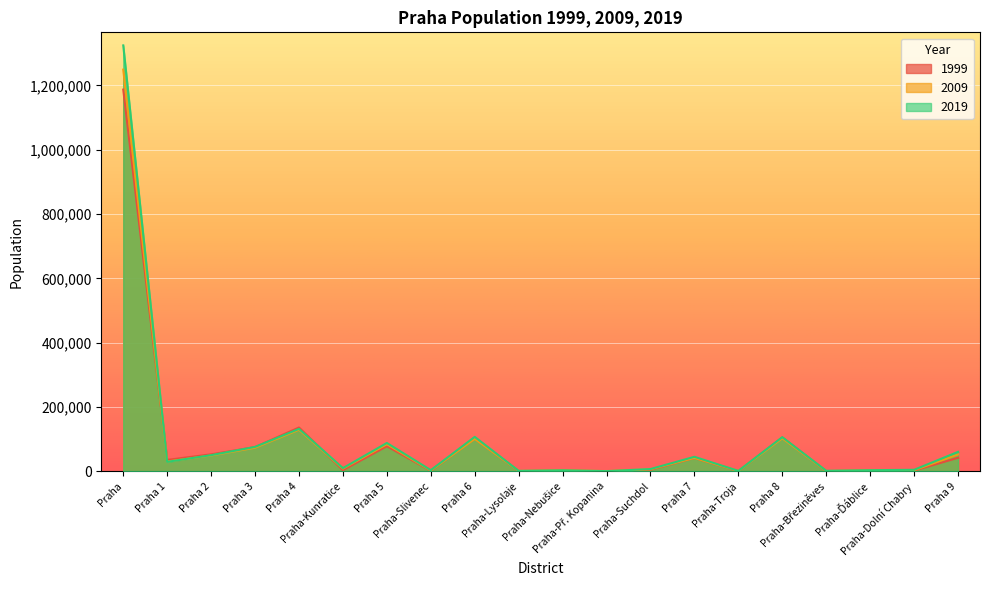

What is the highest value of the 1999 series?

1186855